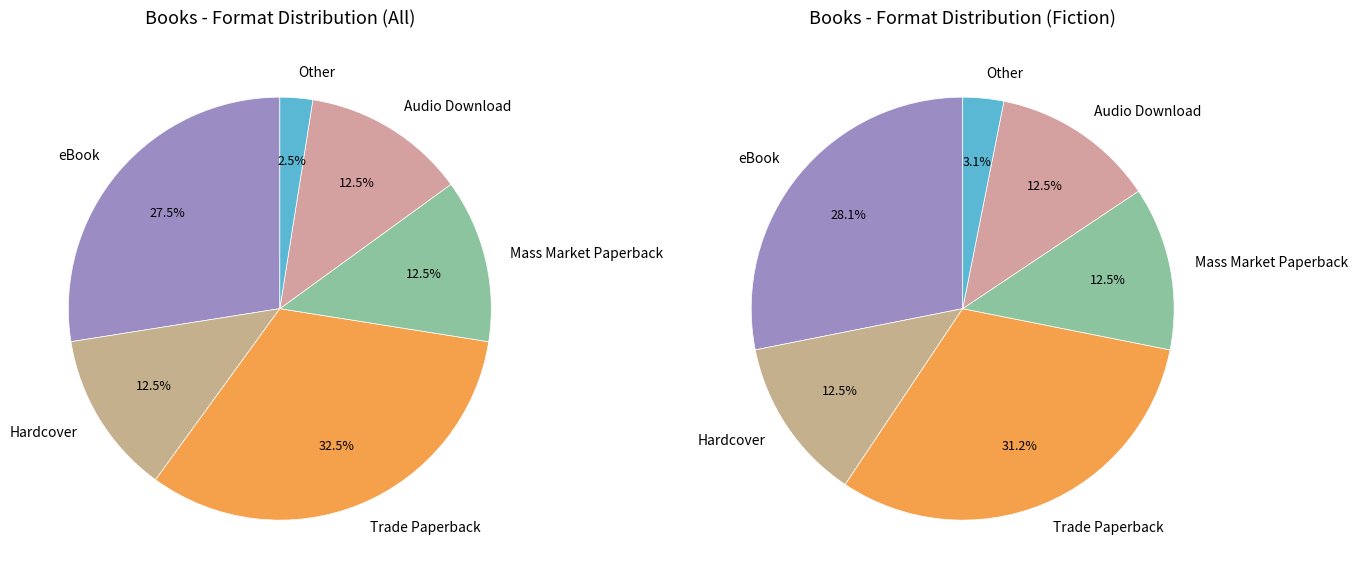

What percentage is the Mass Market Paperback slice, to the nearest percent?

12%